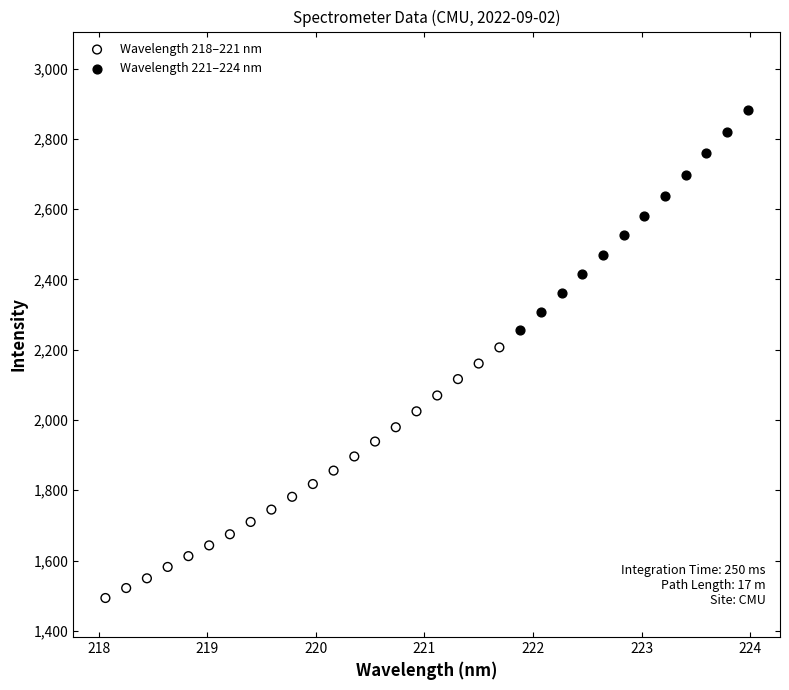

Which series has the largest Y range (max minus min)?

Wavelength 218–221 nm